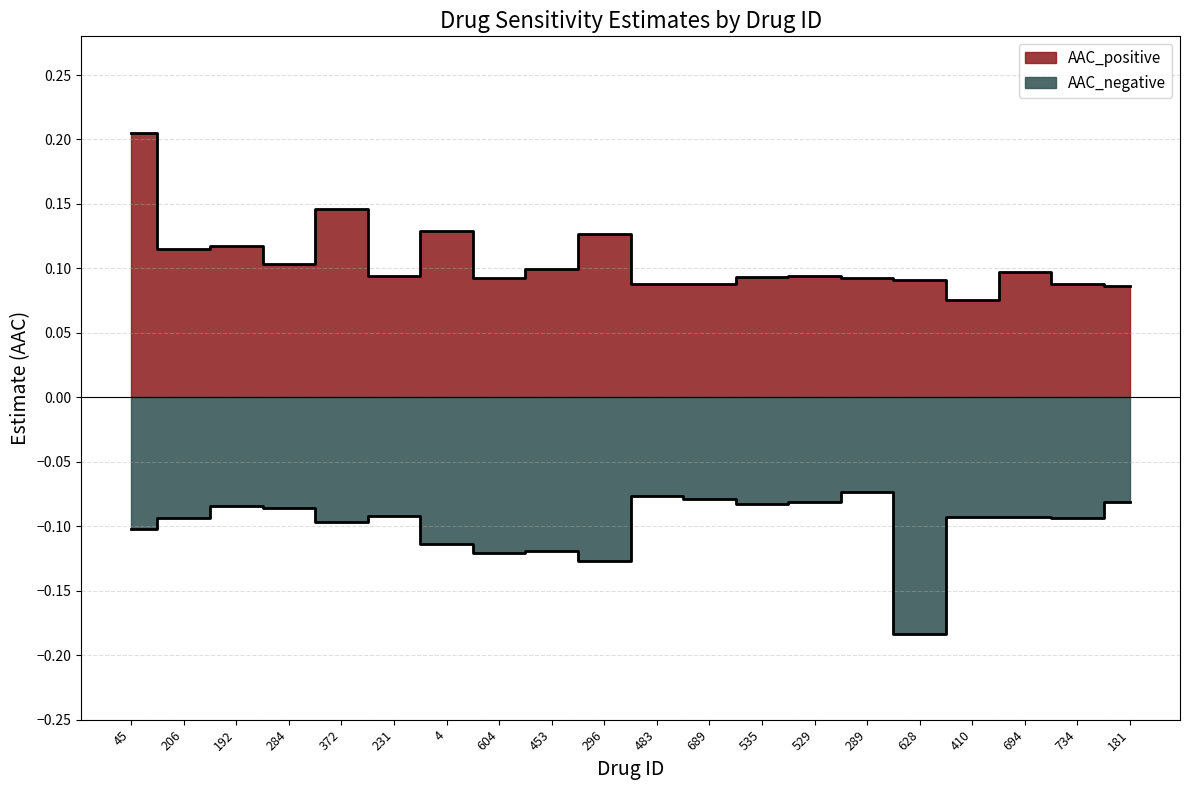

List the series in order of their overall mean, highest first.

AAC_positive, AAC_negative